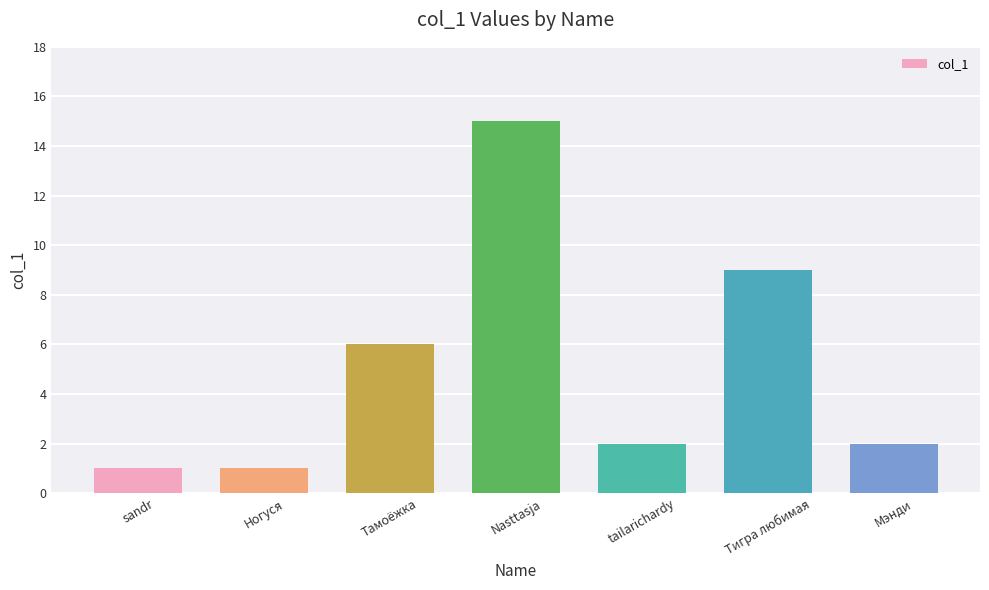

What is the greatest value displayed?

15